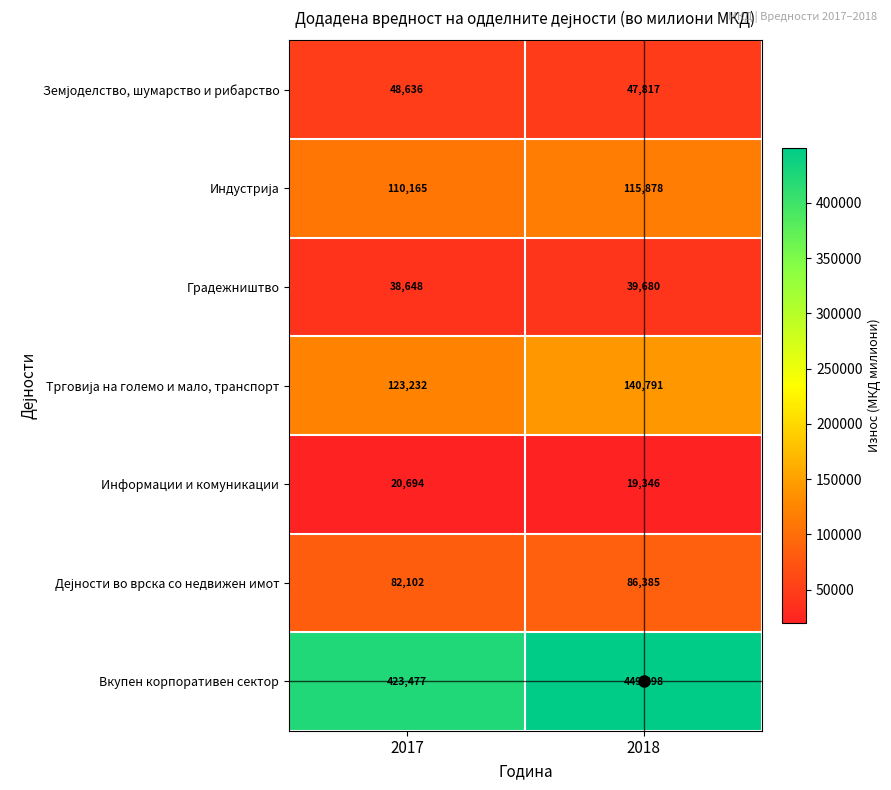

The Градежништво series shows 39680 at 2018. True or false?

True